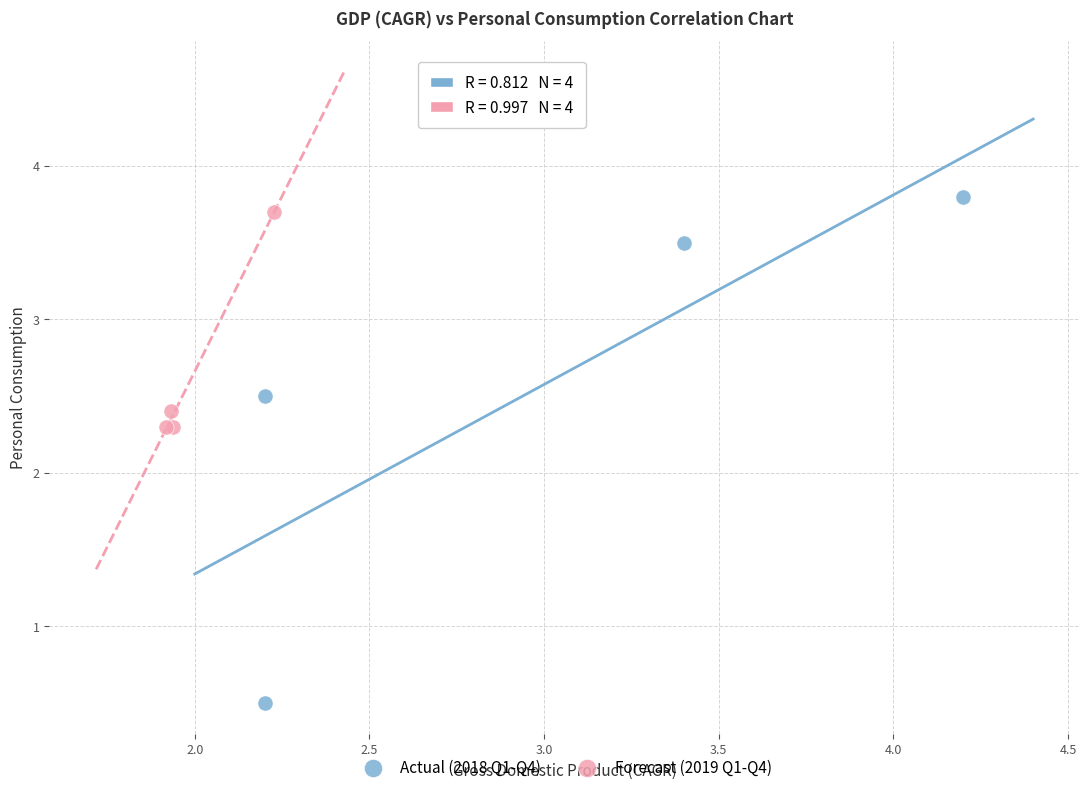

What are all the series names shown in the legend?

Actual (2018 Q1-Q4), Forecast (2019 Q1-Q4)